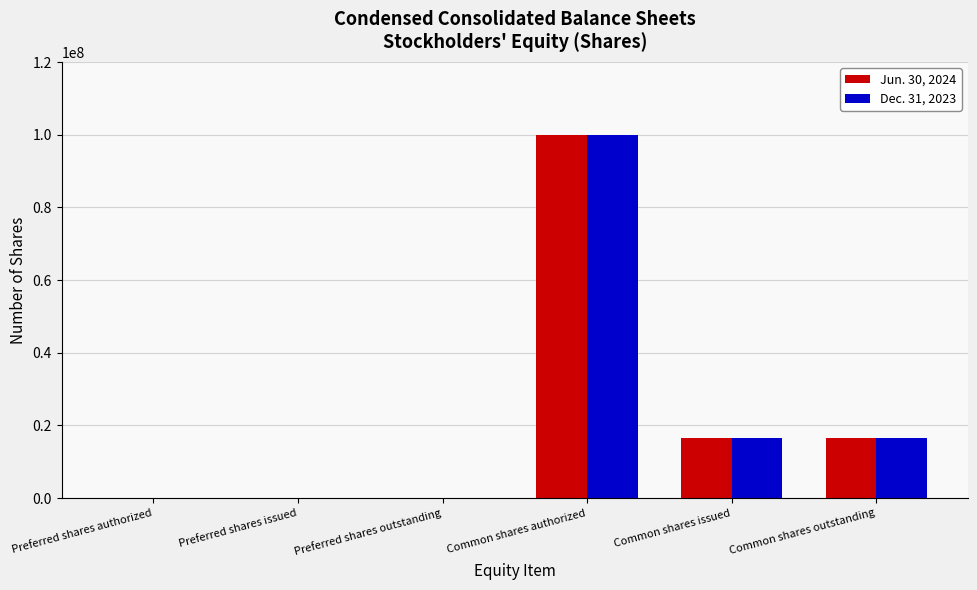

Are the bars grouped side by side (vs. stacked)?

Yes